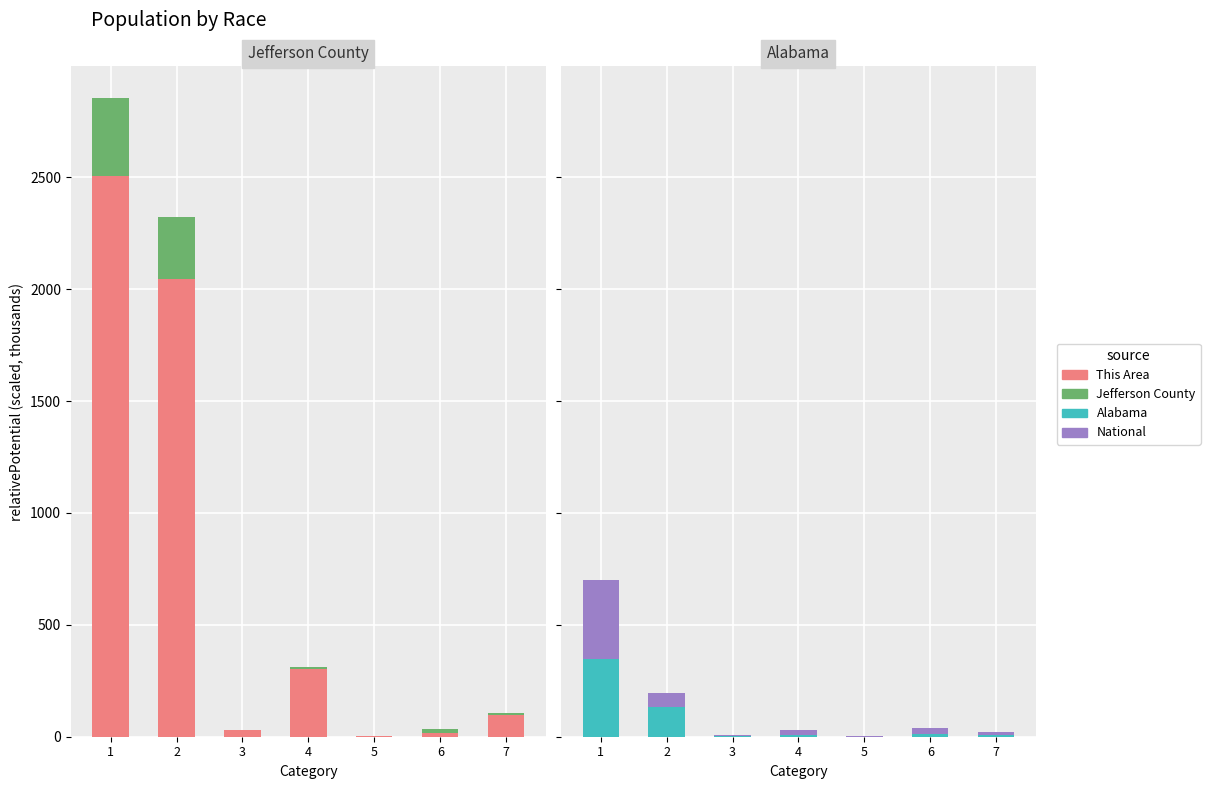

Does the chart contain stacked bars?

No